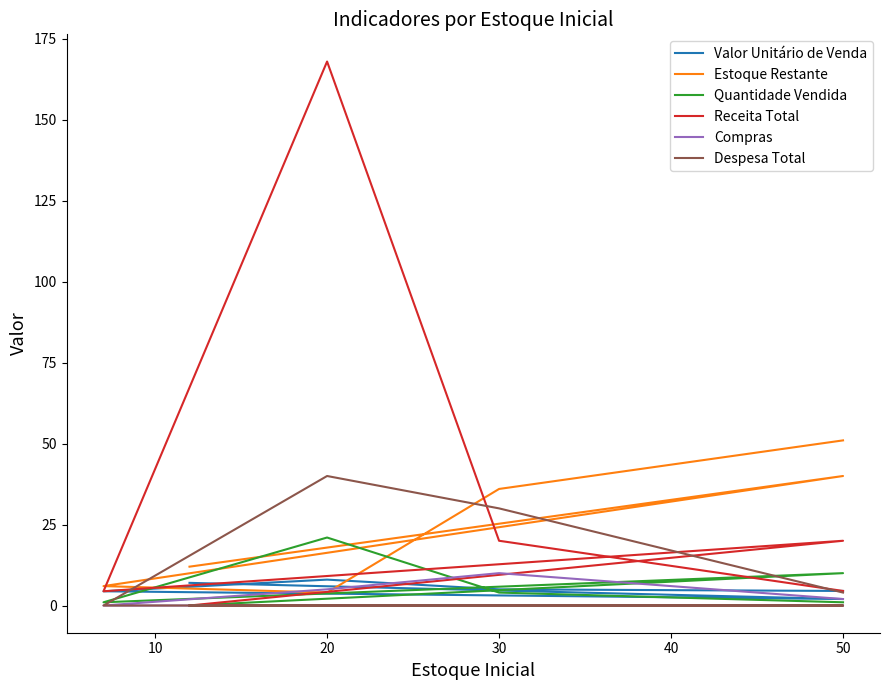

Which category has the highest value across all series?

20